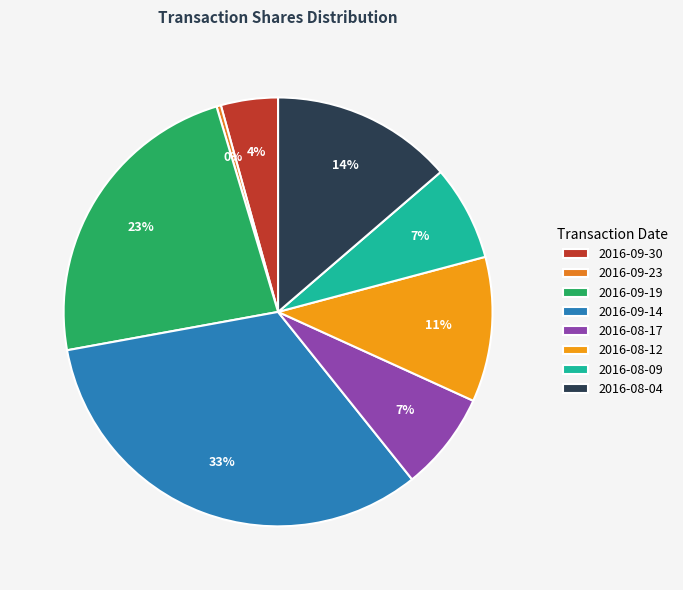

How many segments does this pie chart have?

8